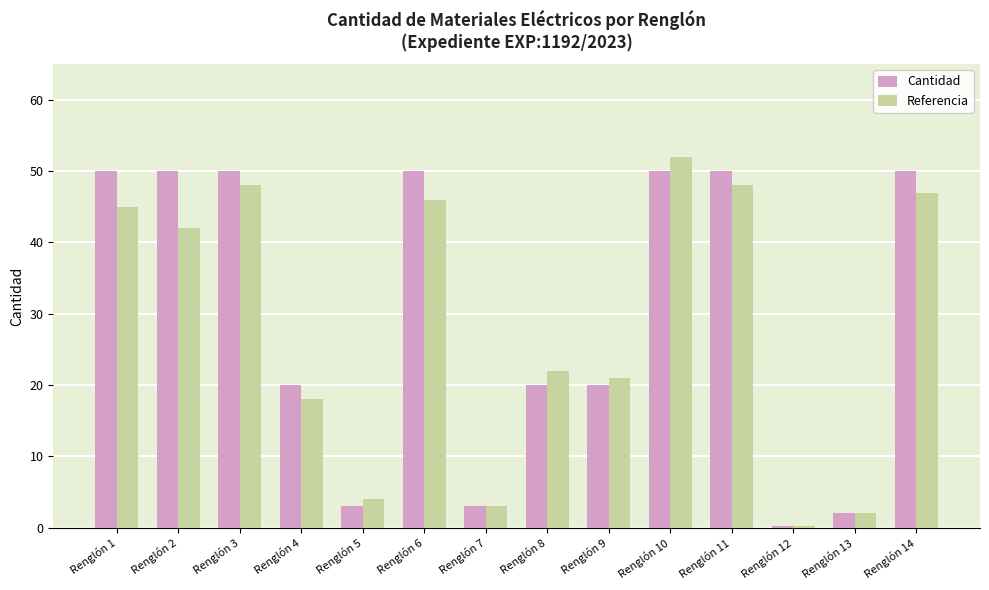

The value of Cantidad at Renglón 14 is 10.8. True or false?

False